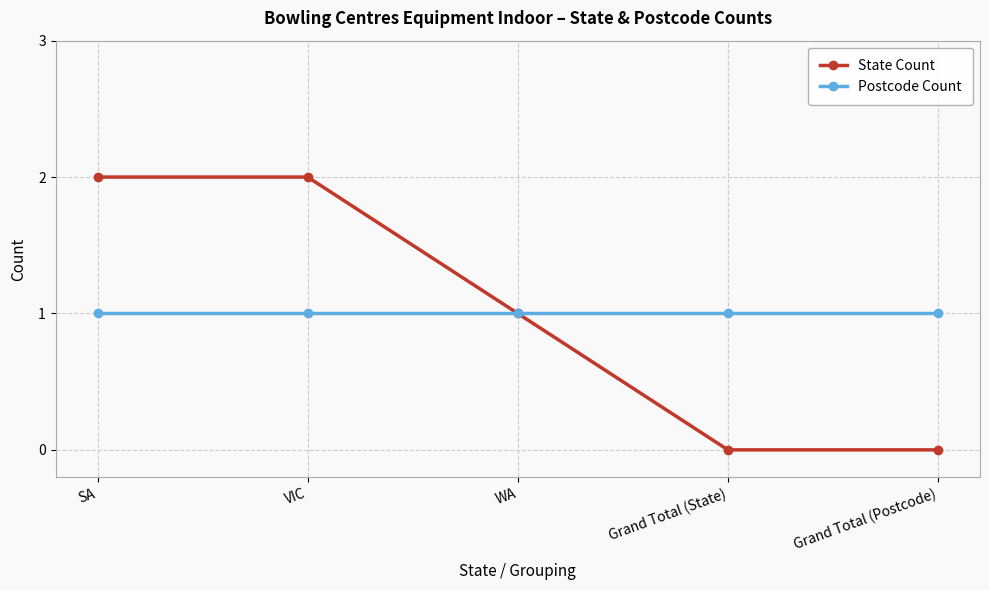

What is the total value across all series at Grand Total (State)?

1